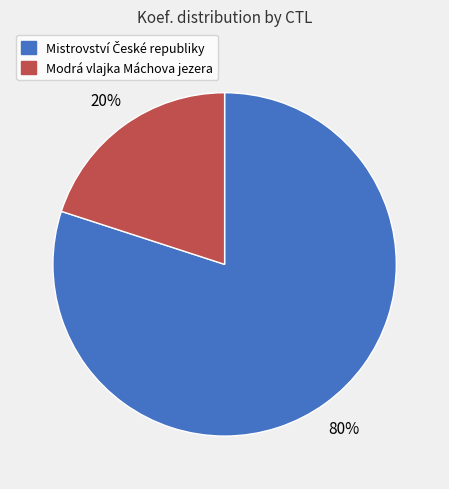

To the nearest percent, what is the average slice percentage?

50%